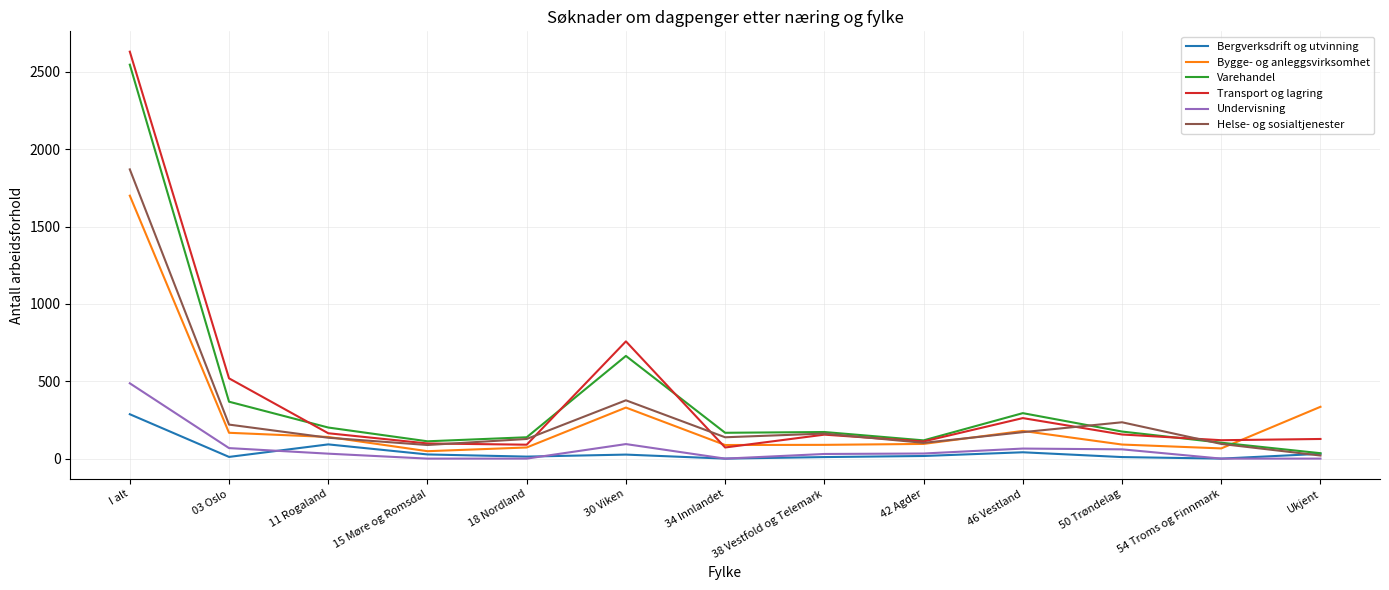

How many lines are shown in the chart?

6